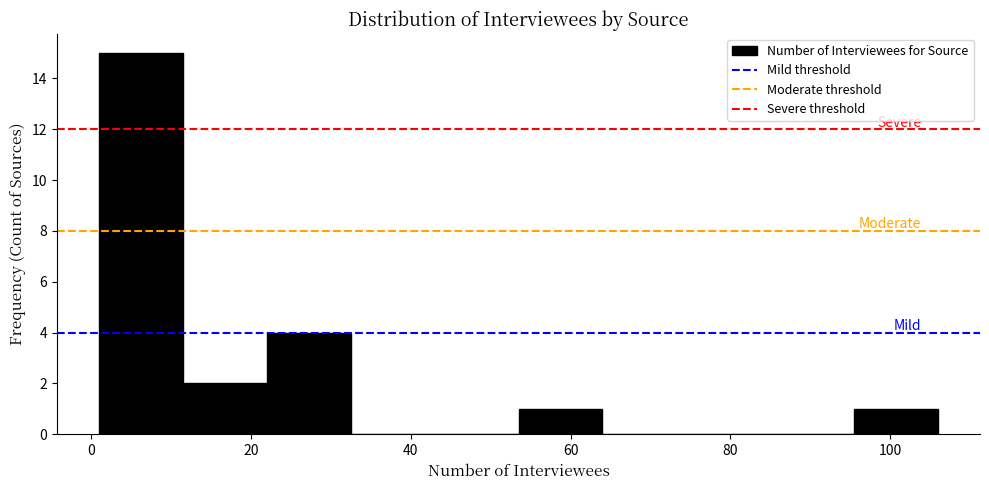

How tall is the bar that spans 22.0 to 32.5 on the x-axis? Neither the bar edges nor the heights are printed on the chart, so give them approximately, as read against the axes.

4